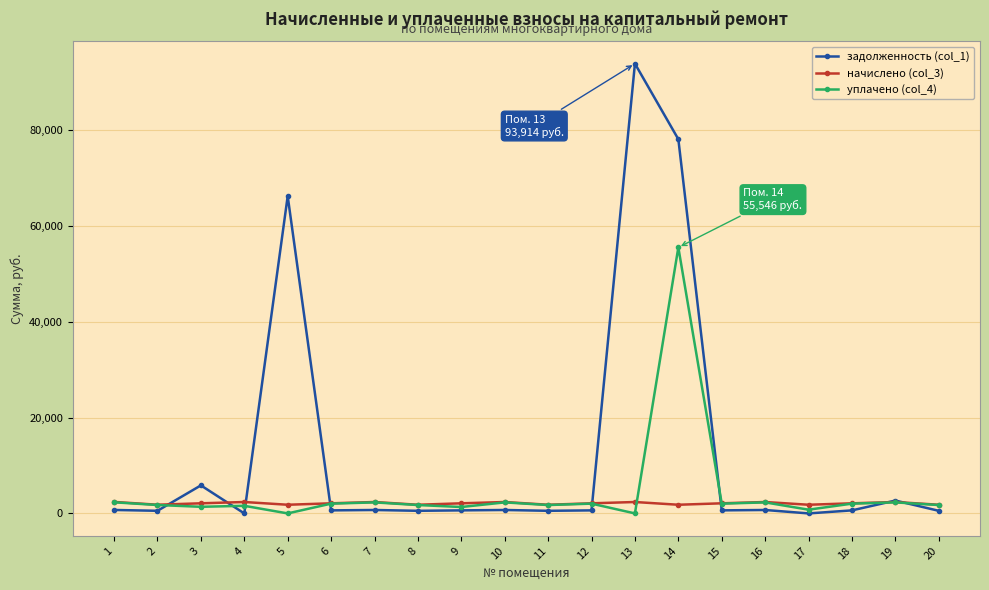

The value of уплачено (col_4) at 7 is 2302.6. True or false?

True